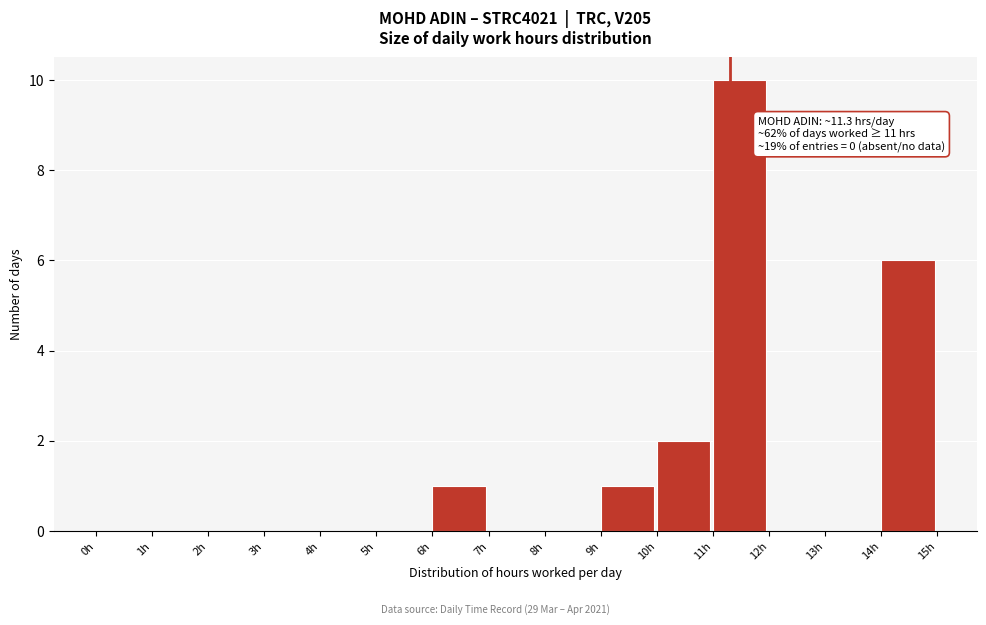

Which range on the x-axis has the tallest bar?

11 to 12